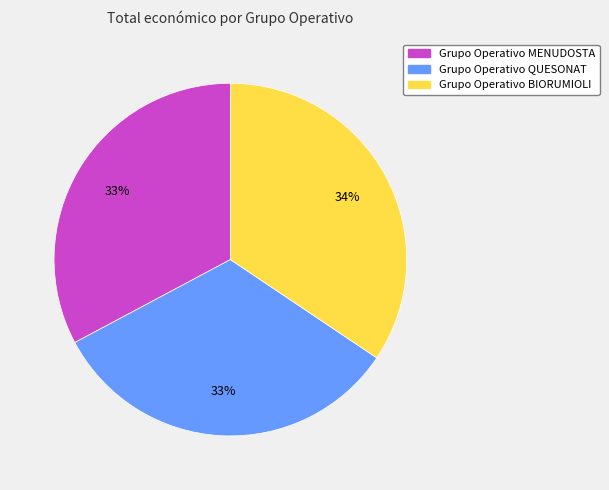

Is it true that Grupo Operativo QUESONAT is 26% of the pie?

False